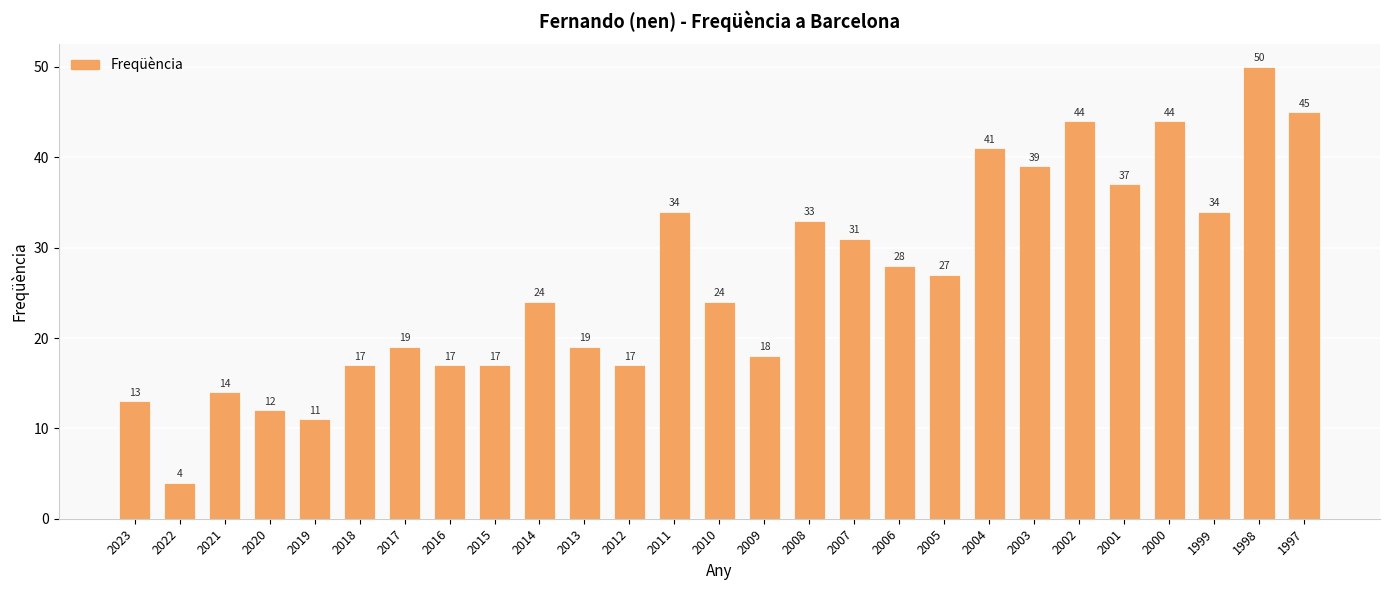

Which label corresponds to the smallest value in the chart?

2022